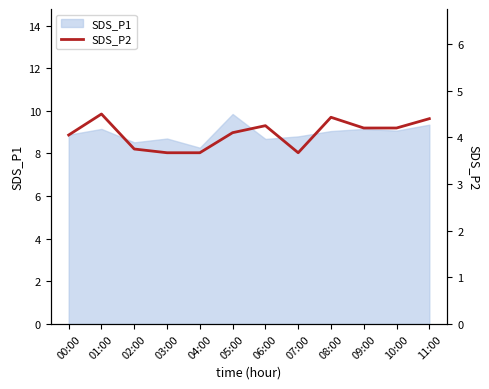

What is the value of the 11th point from the left?

4.2